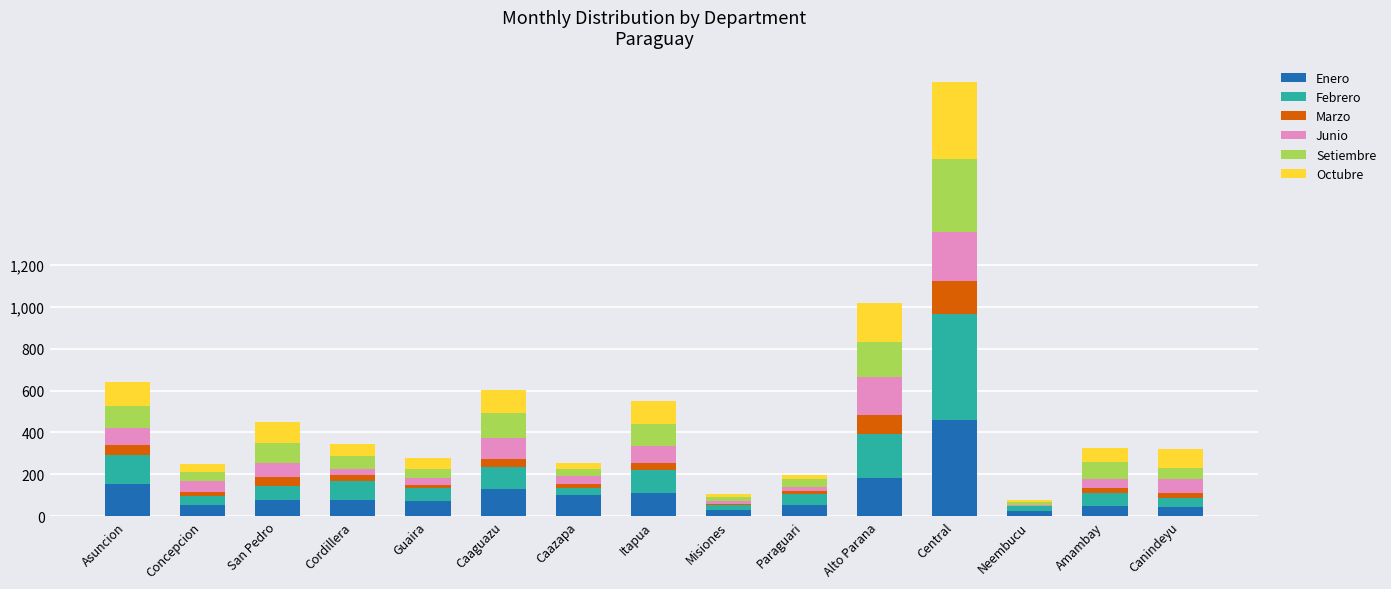

At which category is the sum across all series the highest?

Central